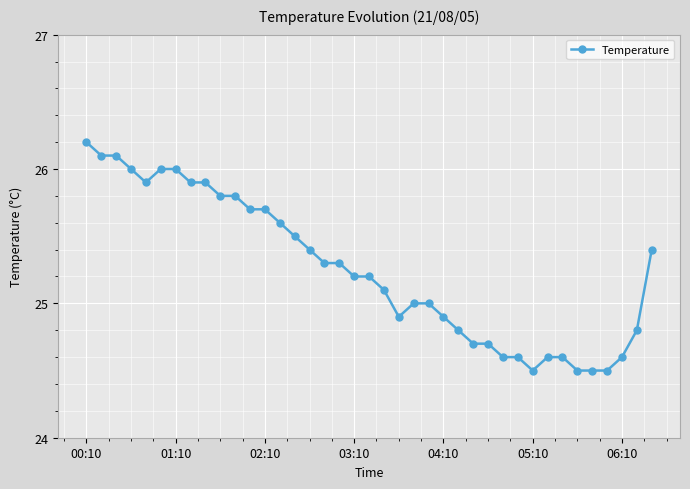

What is the greatest value displayed?

26.2